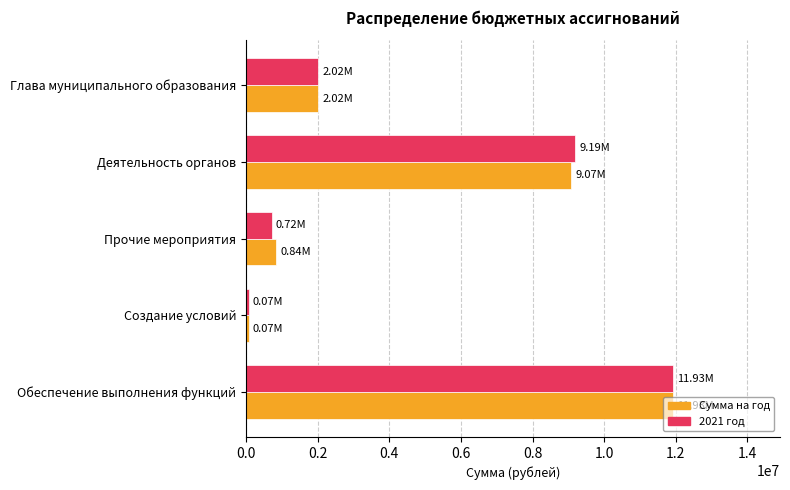

Is the value of 2021 год at Прочие мероприятия greater than the value of Сумма на год at Деятельность органов?

No